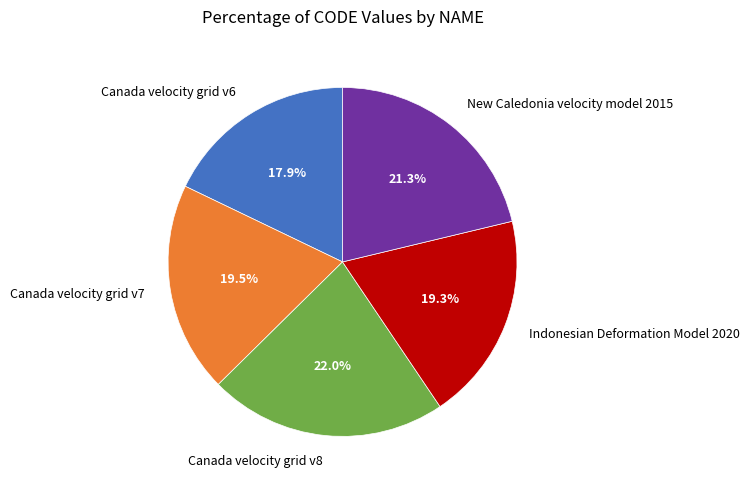

The Indonesian Deformation Model 2020 slice represents 5% of the pie. True or false?

False